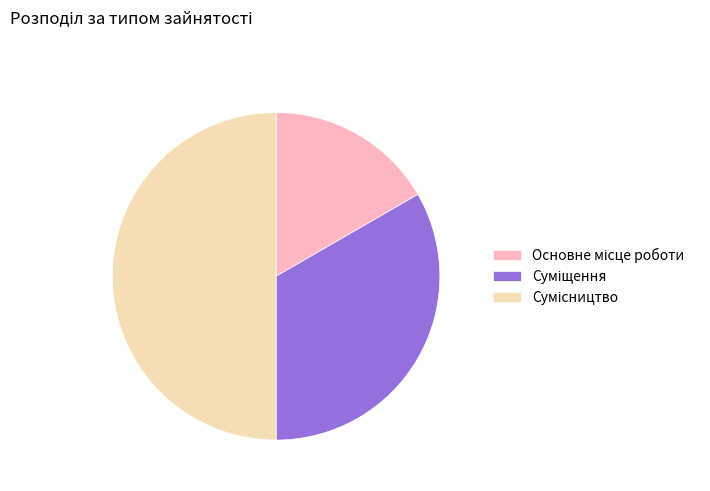

Rank the categories by value from highest to lowest.

Сумісництво, Суміщення, Основне місце роботи